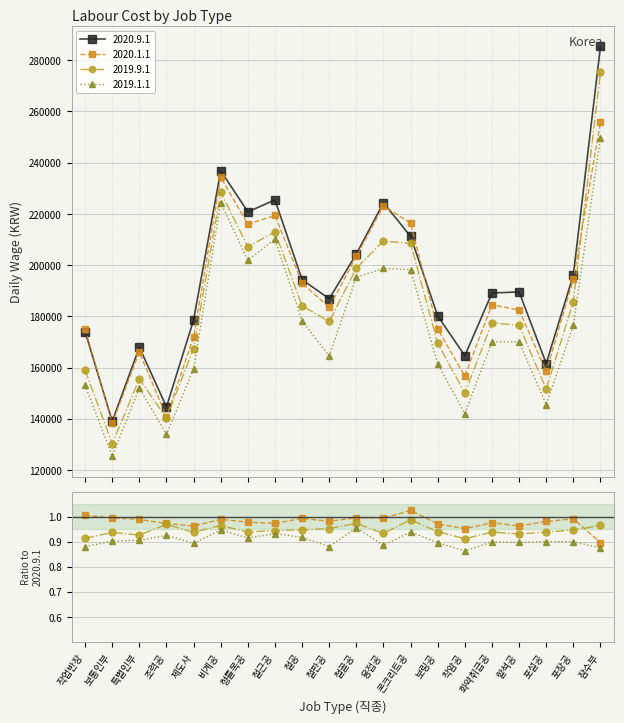

What is the sum of the 2019.1.1 values at 할석공 and 특별인부?

322042